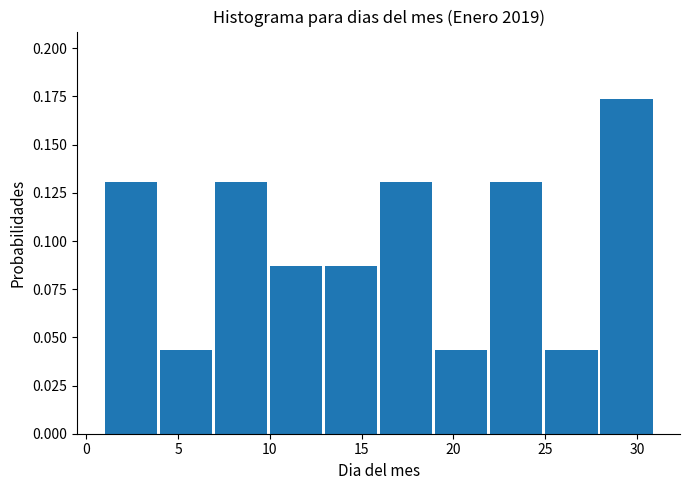

What is the height of the bar covering 22 to 25 on the x-axis? The values are not printed on the chart, so give them approximately, as read against the axis.

0.130